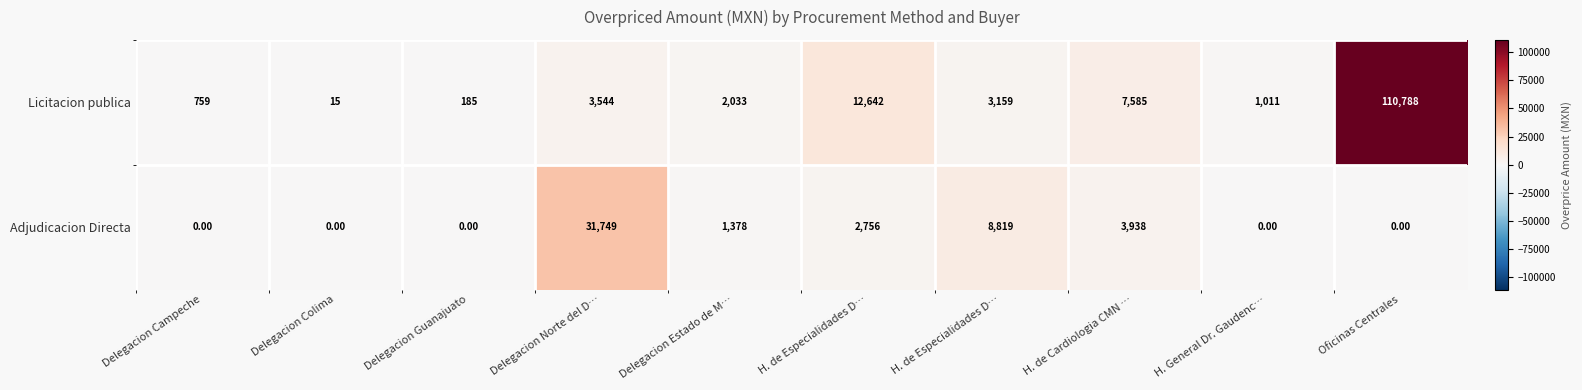

At which category does the chart reach its minimum across all series?

Delegacion Campeche